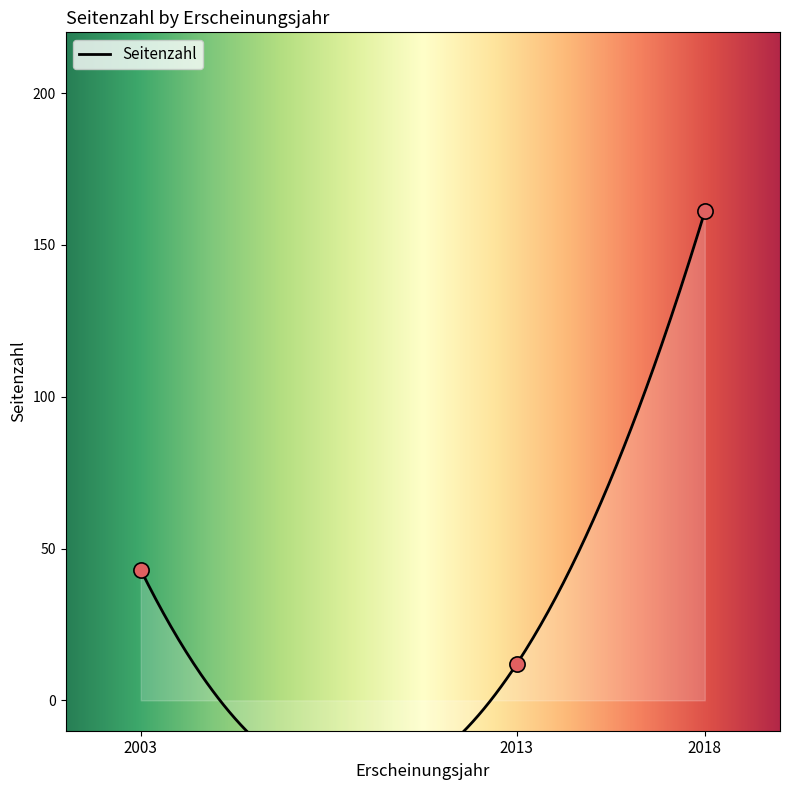

Approximately how many times larger is the value at 2018 compared to 2003?

3.7